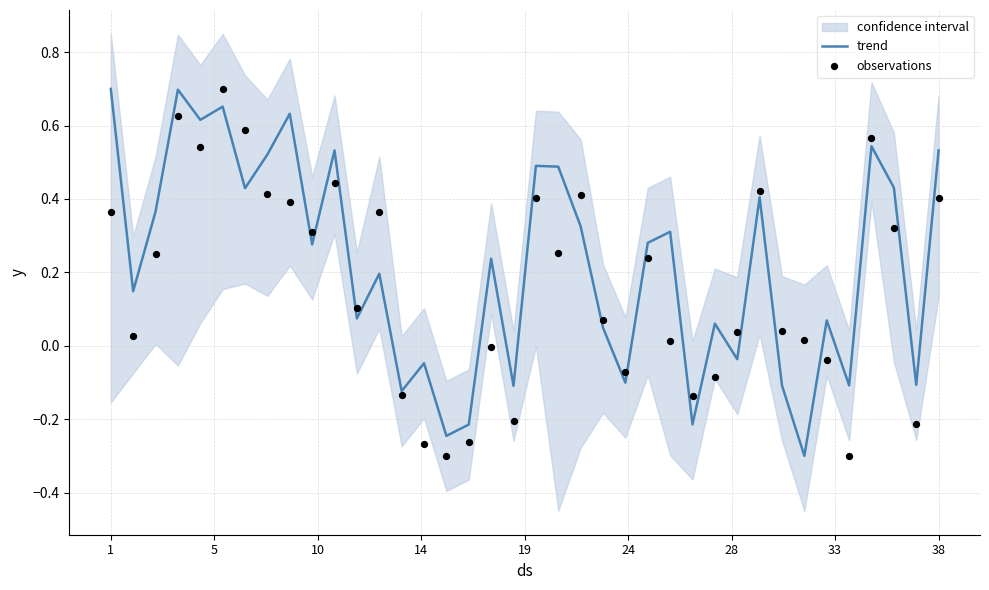

What is the lowest value of the trend series?

-0.3